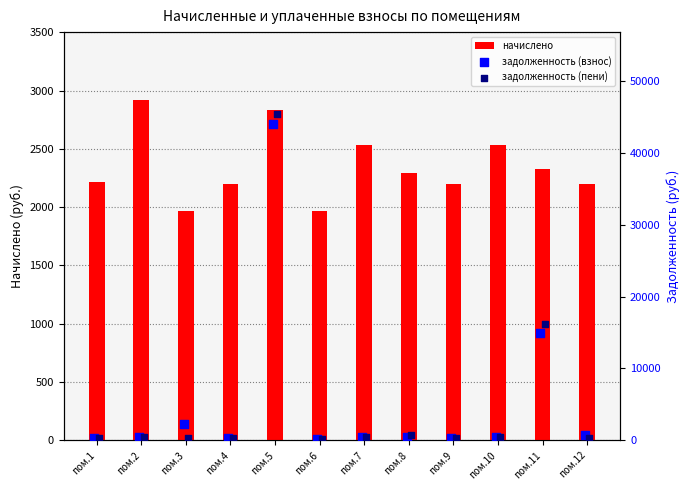

What is the difference between the maximum and minimum values in the начислено series?

954.2